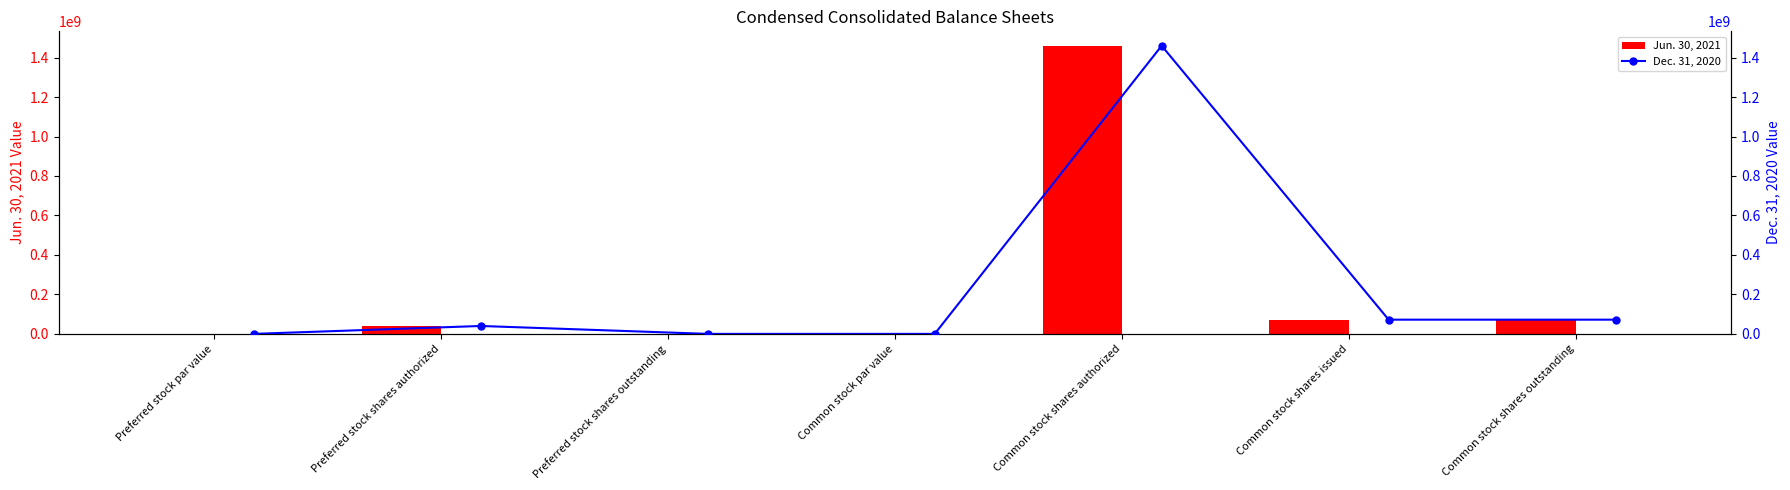

What position from the right is Common stock shares authorized?

3